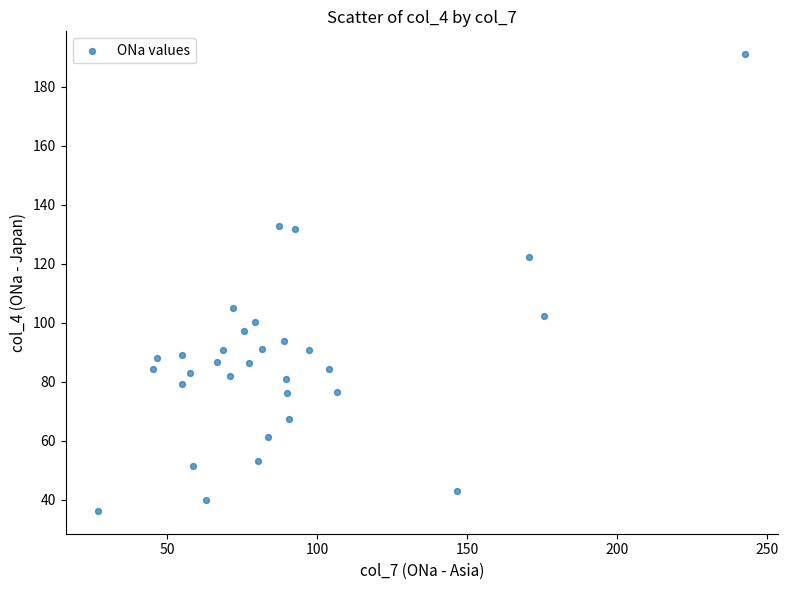

What is the range of Y values (max minus min)?

154.8